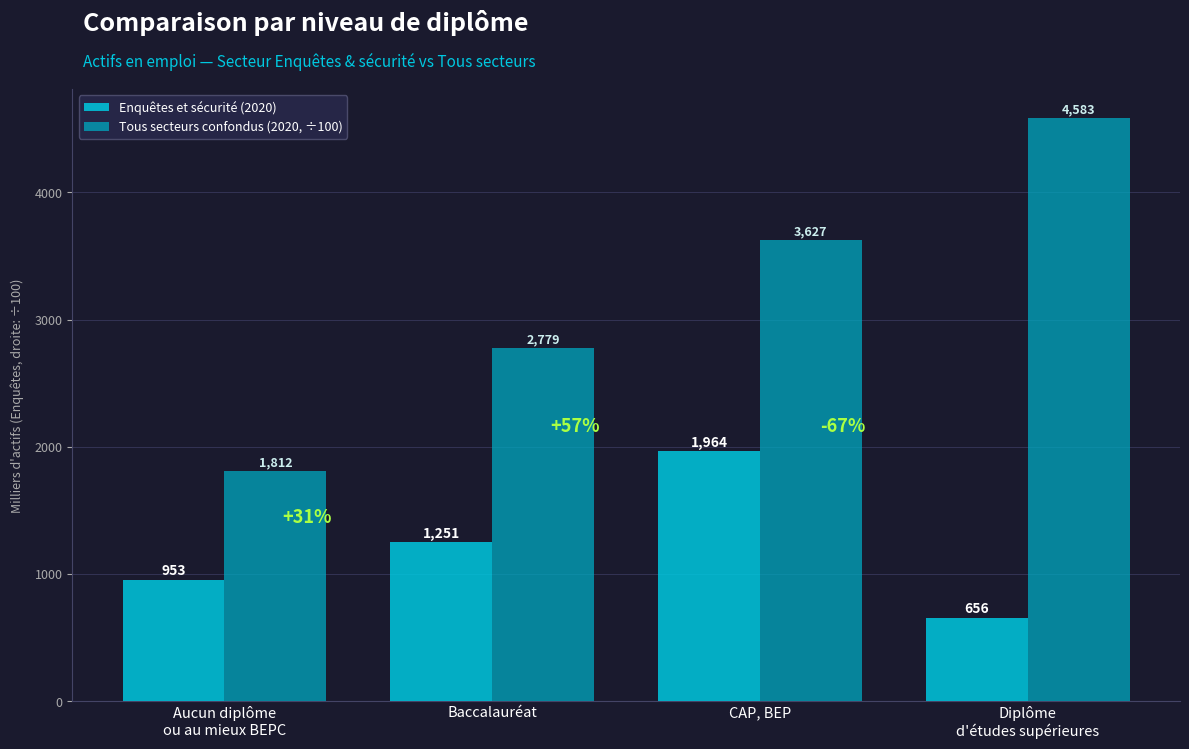

At which label does Tous secteurs confondus (2020, ÷100) reach its peak?

Diplôme
d'études supérieures